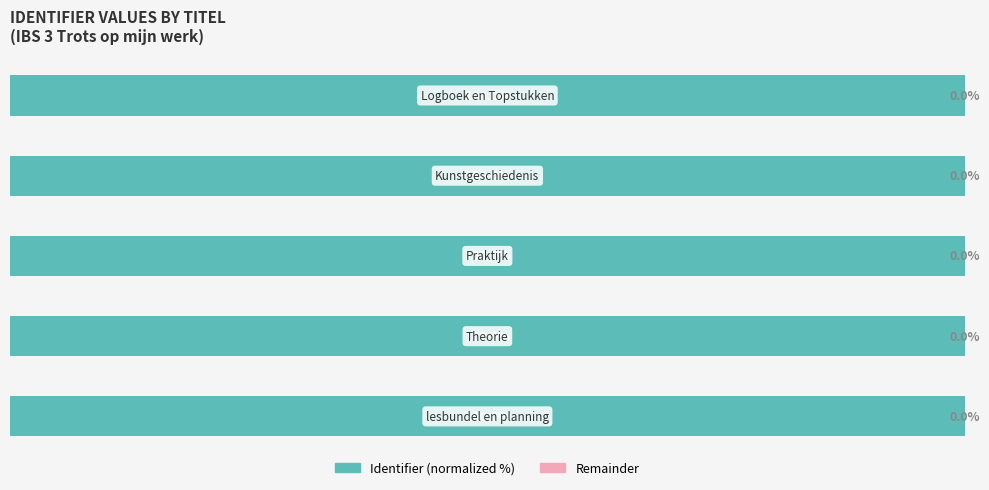

Which series has the widest spread of values?

Identifier (normalized %)